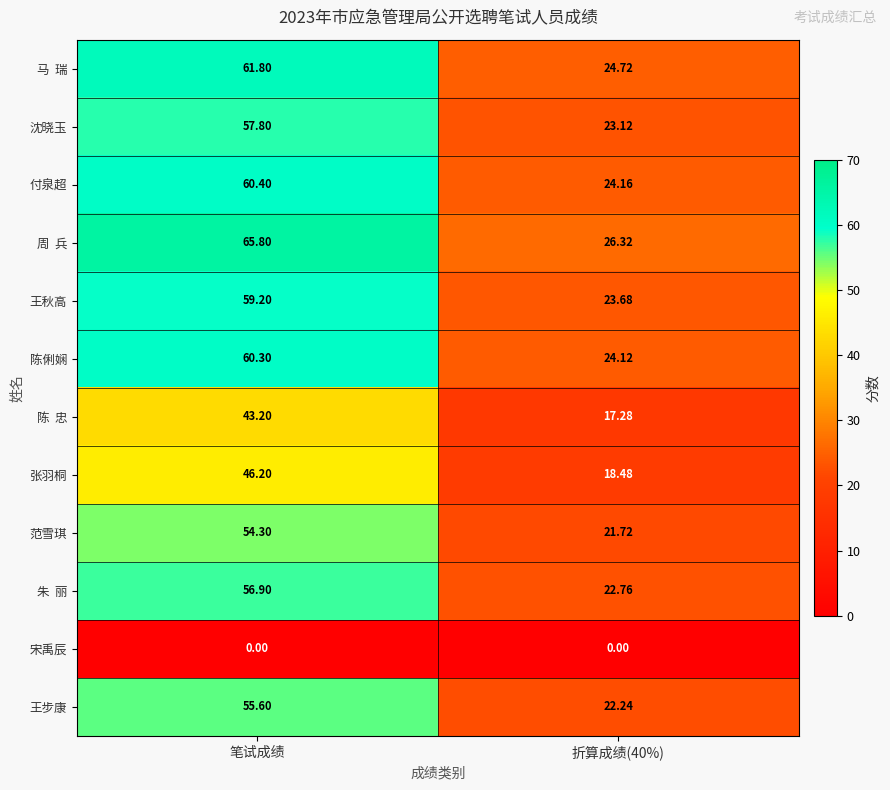

At which category is the sum across all series the highest?

笔试成绩